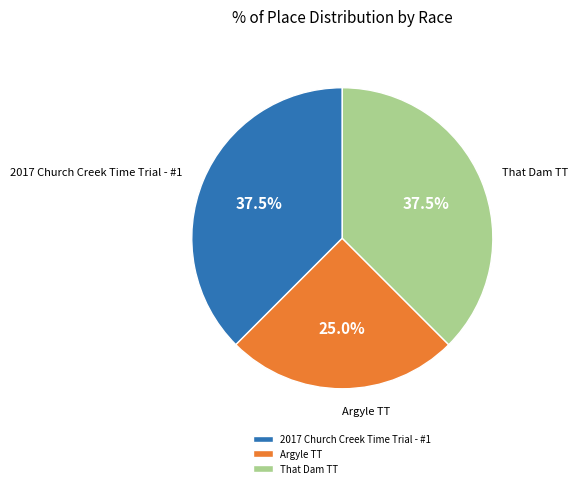

True or false: 2017 Church Creek Time Trial - #1 accounts for 32% of the total.

False